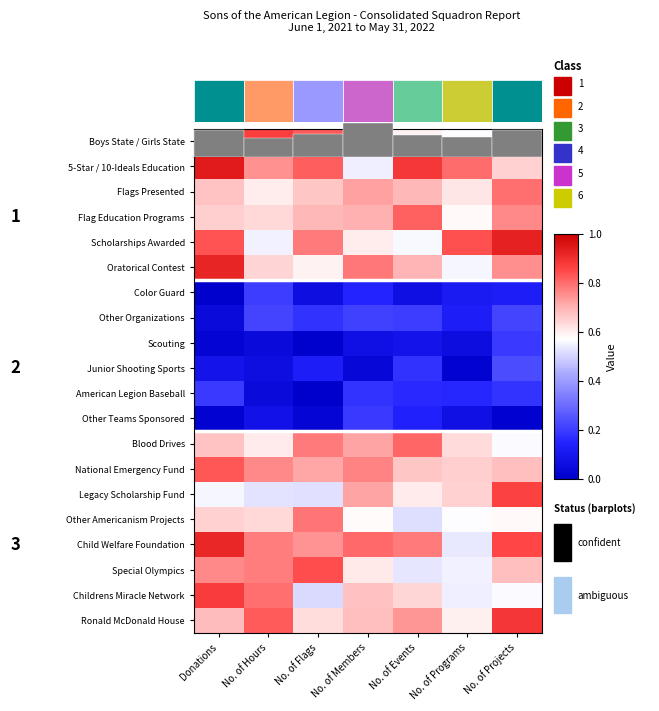

Is the value of Flags Presented at No. of Members greater than the value of Ronald McDonald House at No. of Members?

Yes